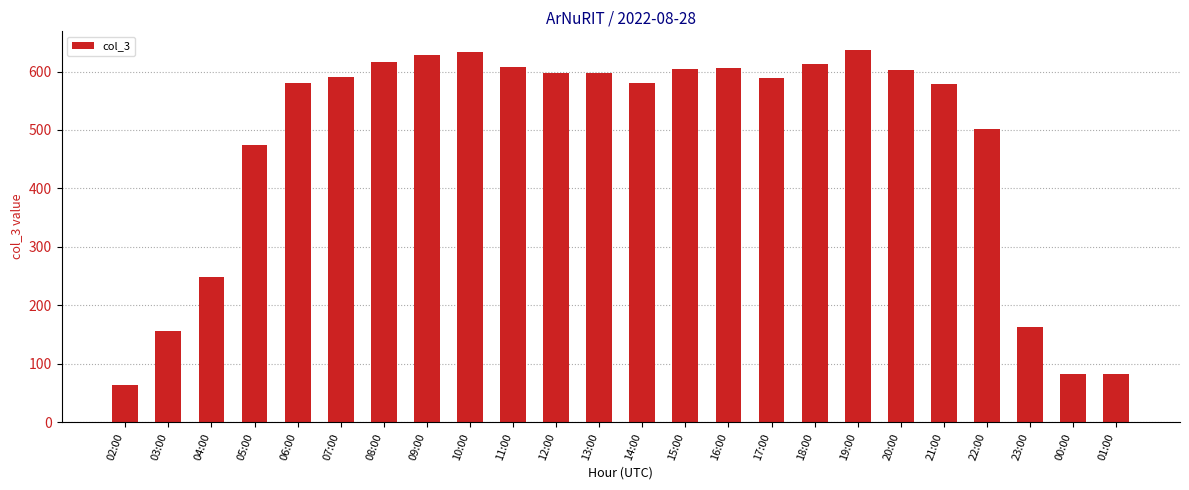

At which label is the value closest to 350?

04:00